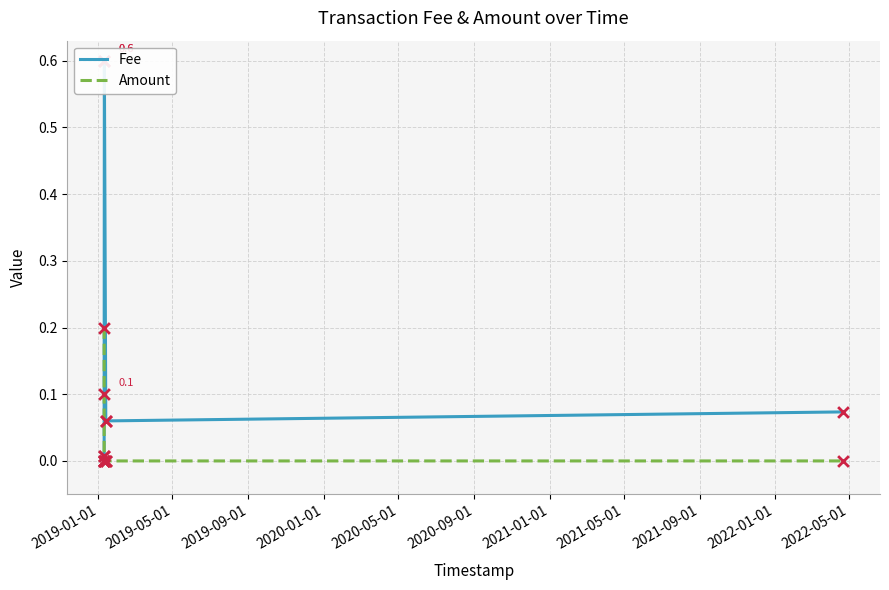

Which series reaches the maximum Y coordinate?

Fee